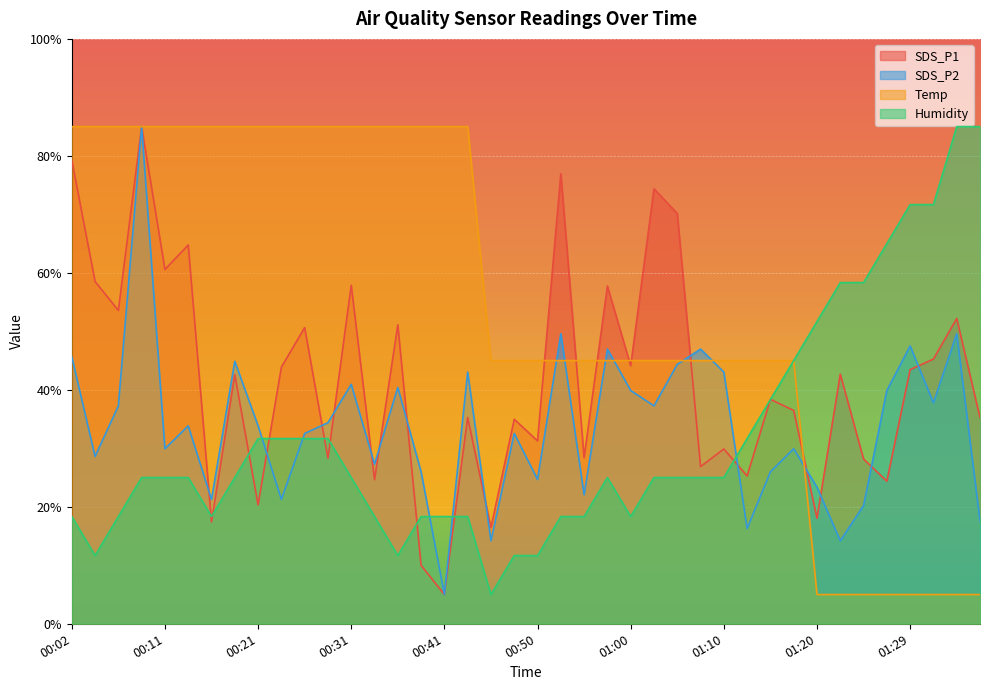

Which series has the largest total across all categories?

Temp